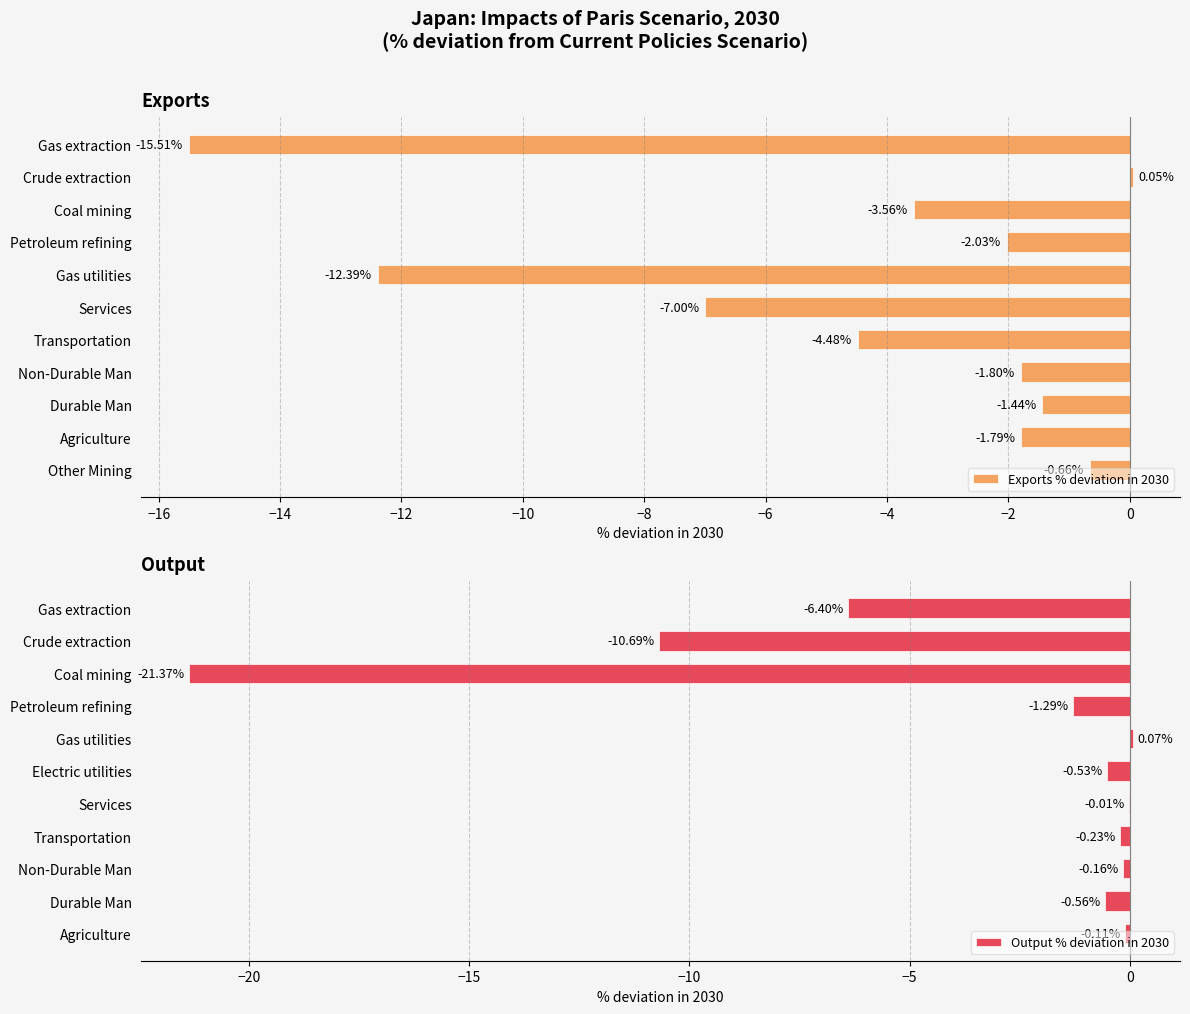

Where is Exports % deviation in 2030 nearest to the value -7?

Services